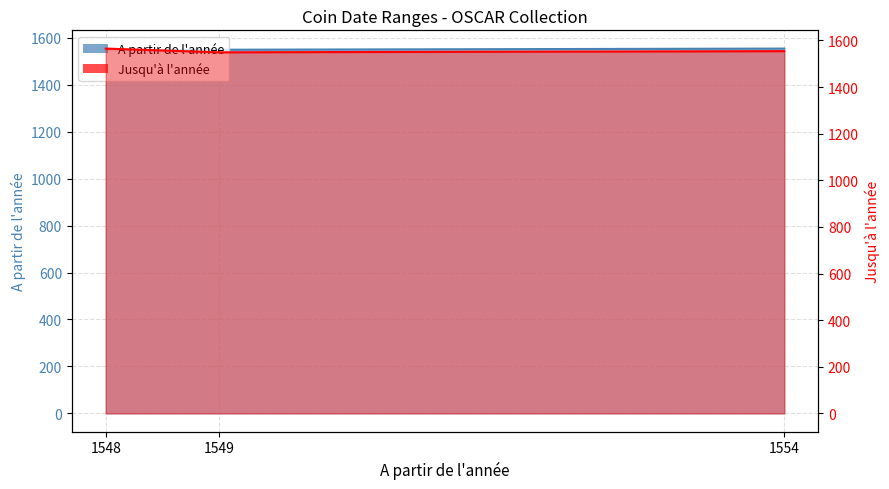

Is the value of Jusqu’à l'année at 1548 greater than the value of A partir de l'année at 1549?

Yes